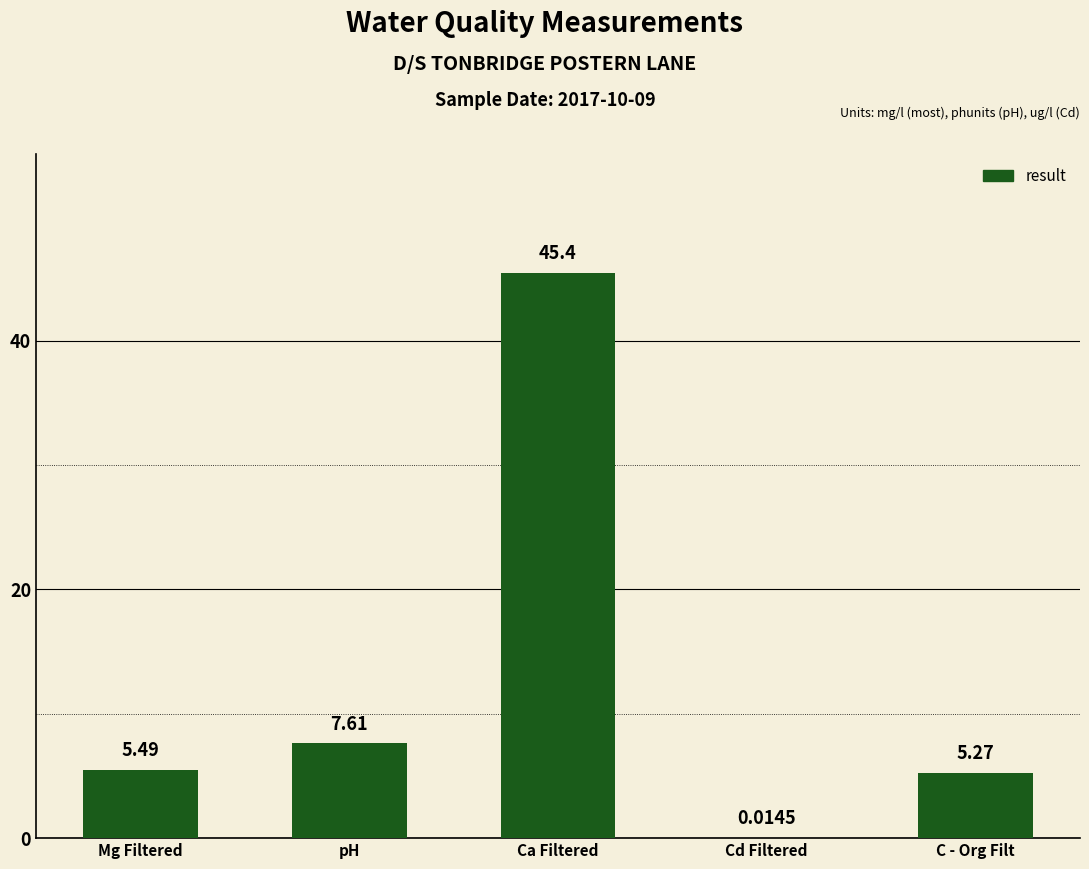

What is the sum of the values at Cd Filtered and Mg Filtered?

5.5